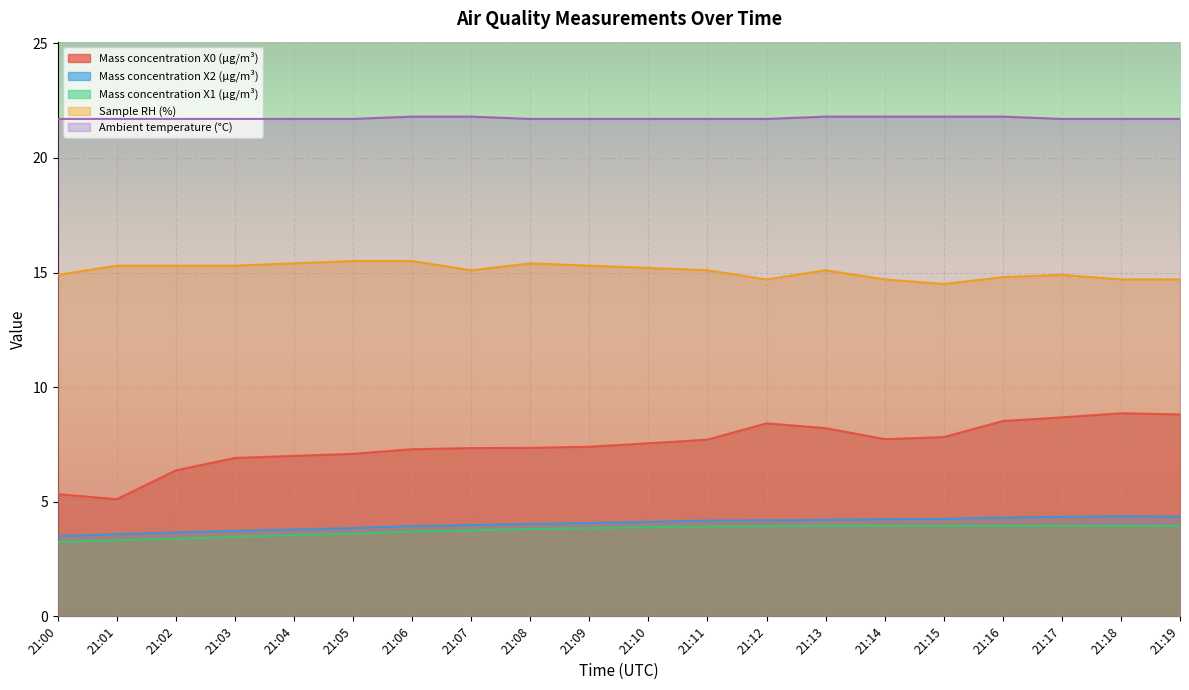

Is the value of Ambient temperature (°C) at 21:12 greater than the value of Mass concentration X2 (μg/m³) at 21:11?

Yes